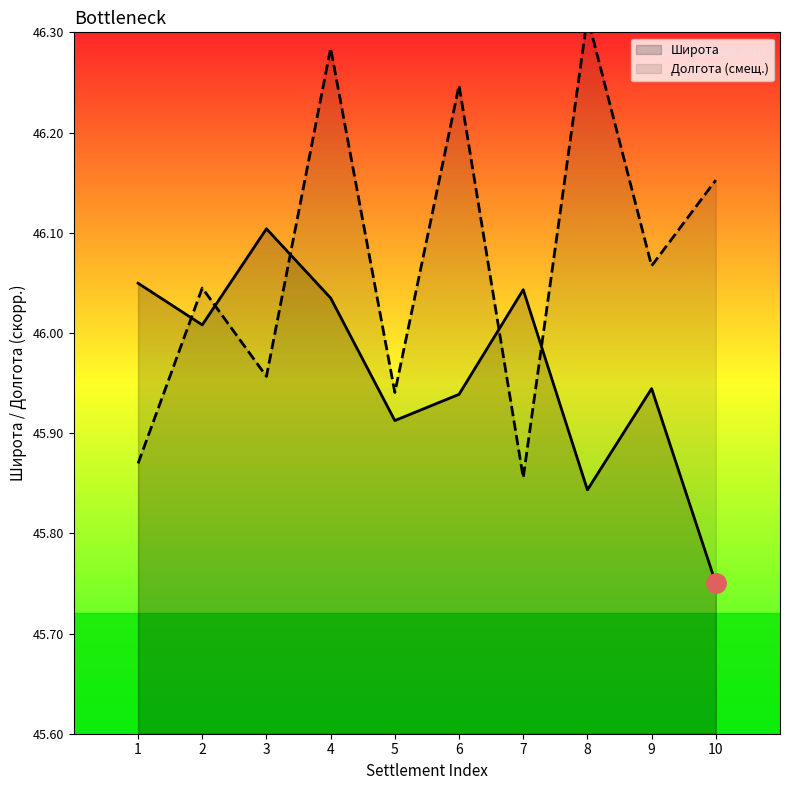

Where does the Долгота series first go above 46?

2